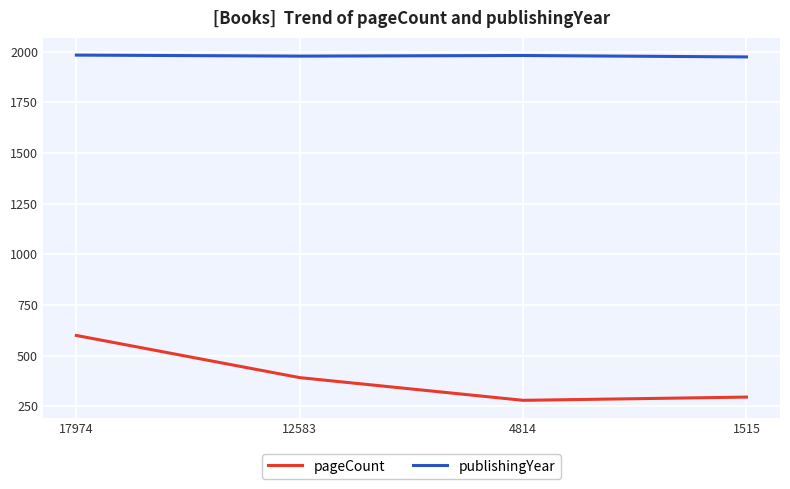

What is the sum of all publishingYear values?

7916